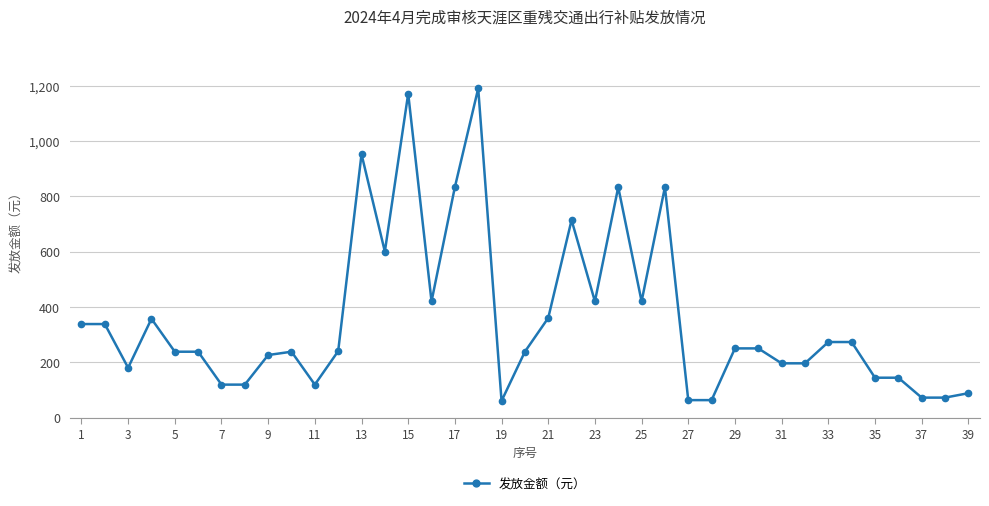

What is the difference between the maximum and minimum values?

1130